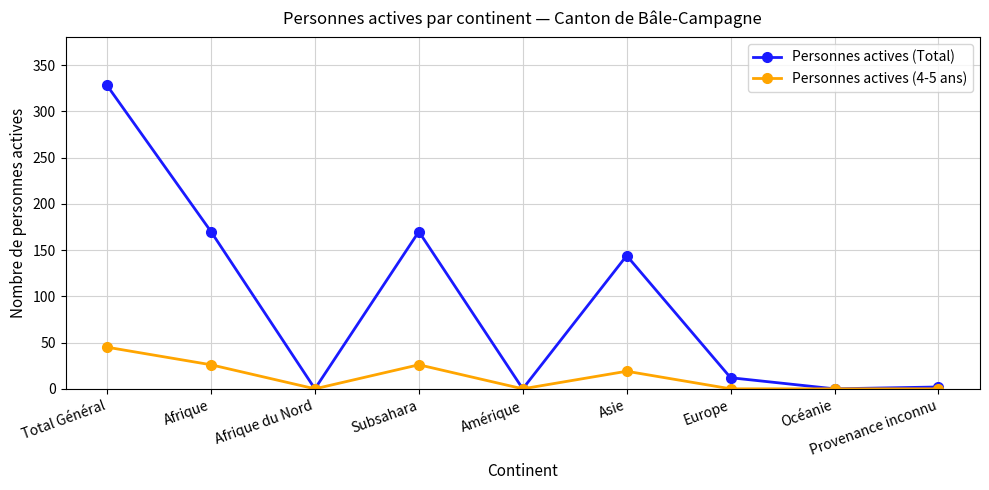

What is the approximate value of Personnes actives (Total) at Total Général?

328